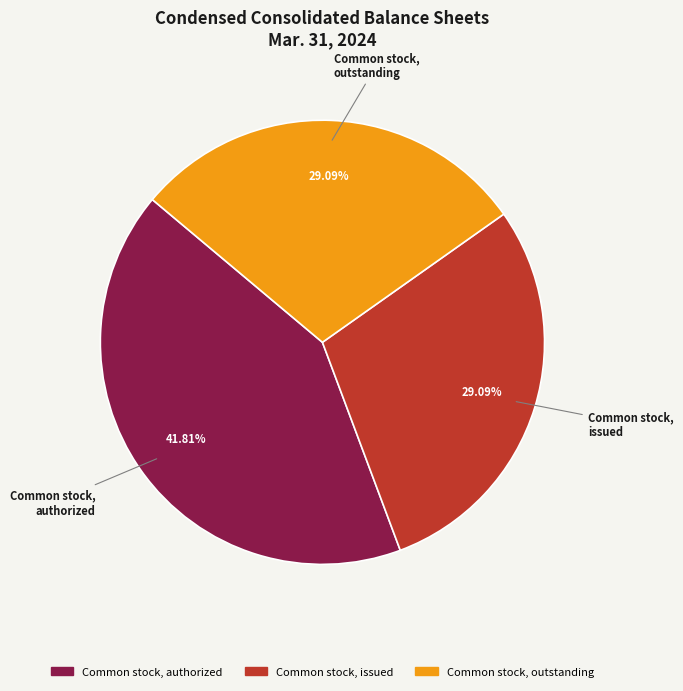

To the nearest percent, what is the average slice percentage?

33%